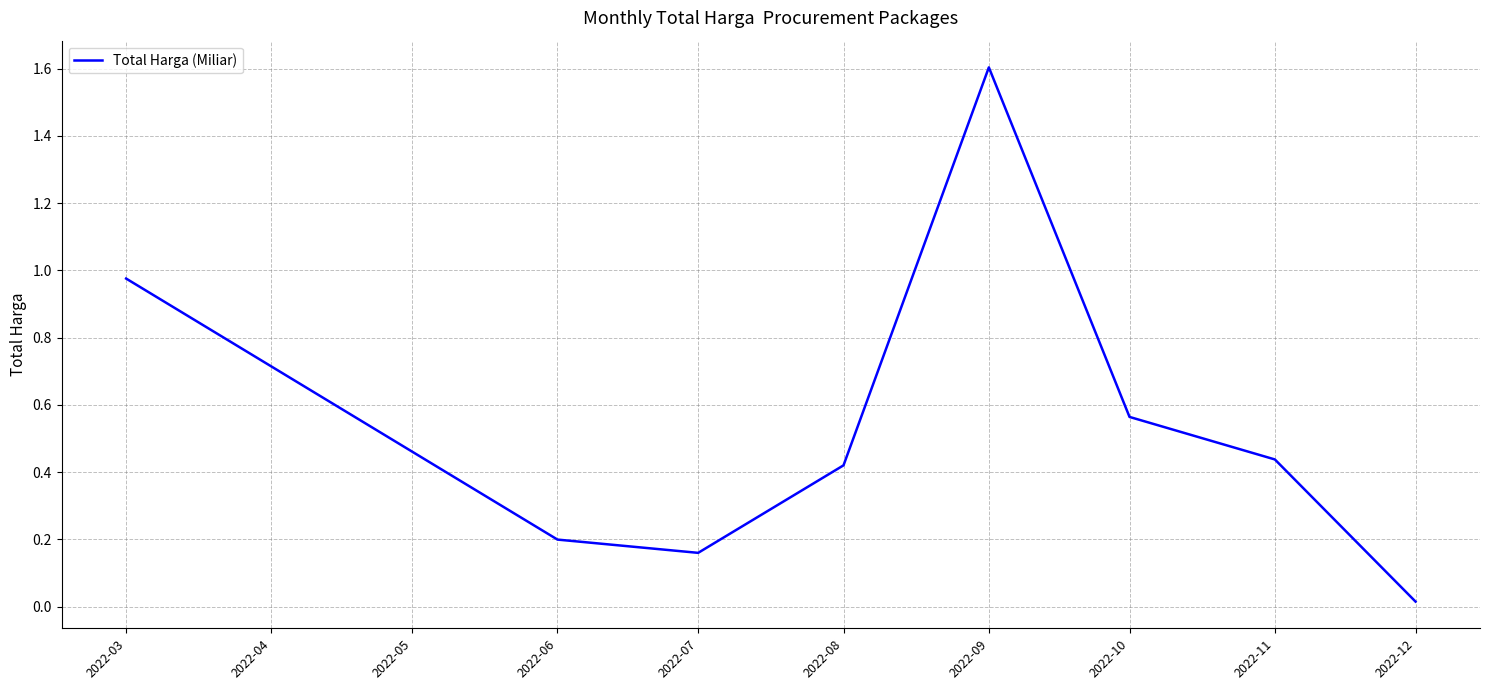

How many distinct data groups are displayed?

1